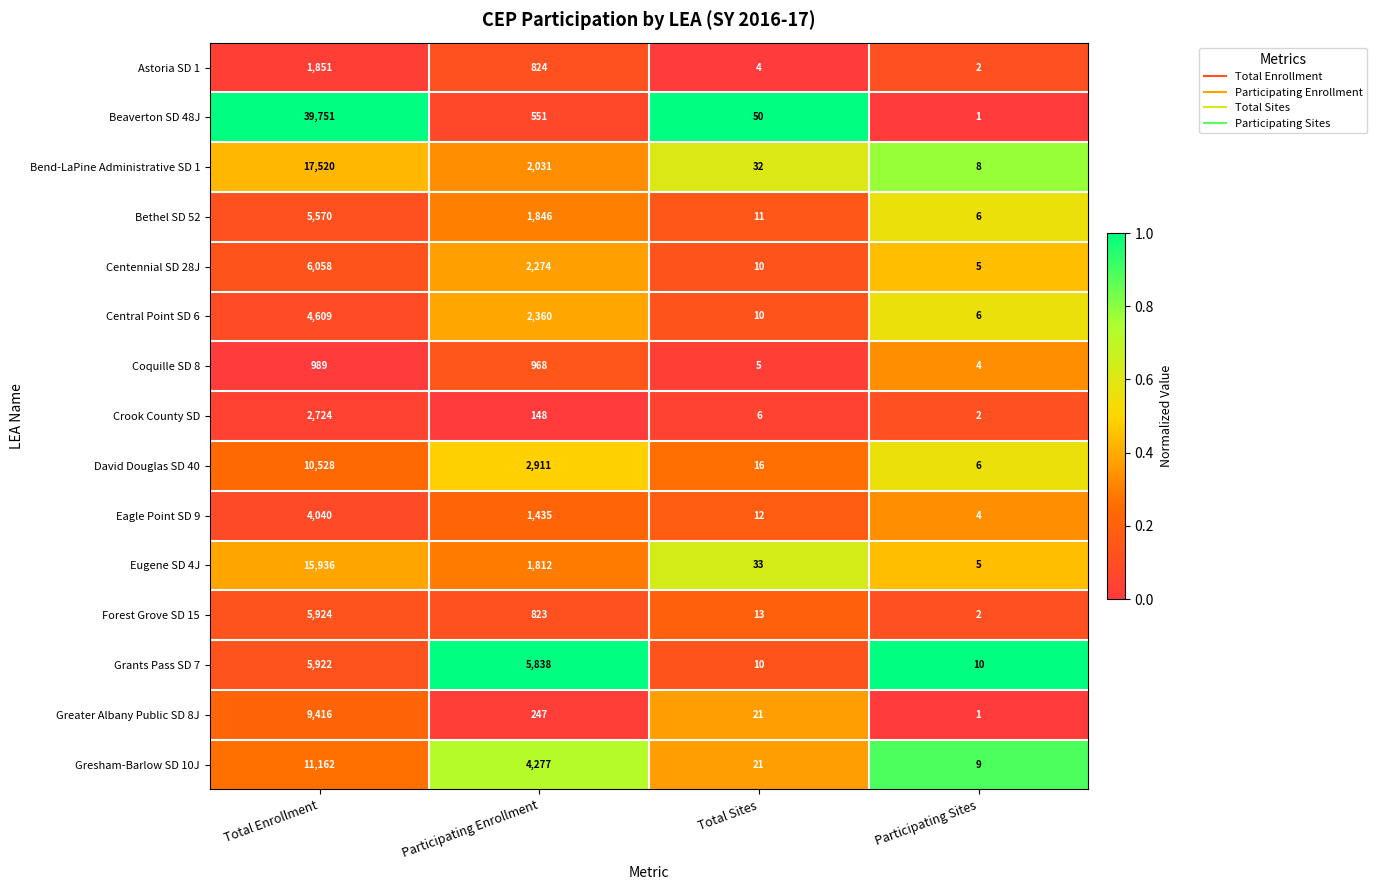

What is the spread (max minus min) of values at Total Enrollment?

38762